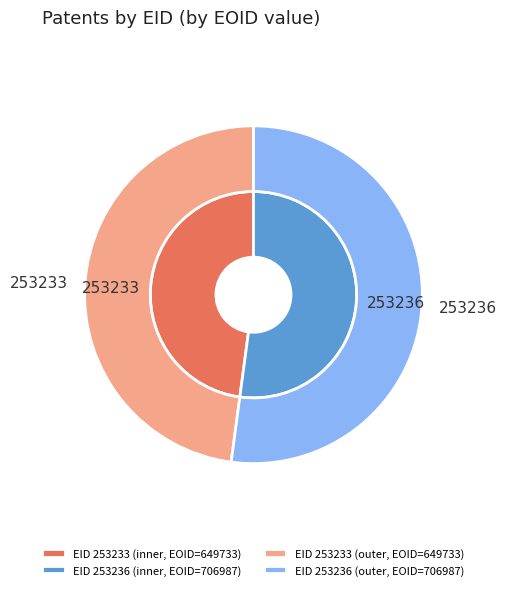

What percentage is the 0 slice, to the nearest percent?

48%